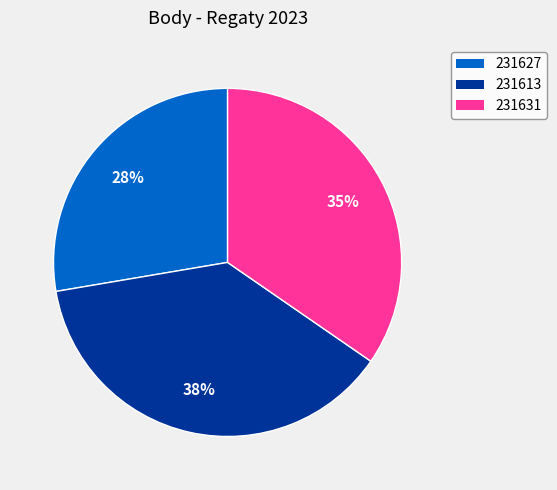

To the nearest percent, what is the average slice percentage?

33%